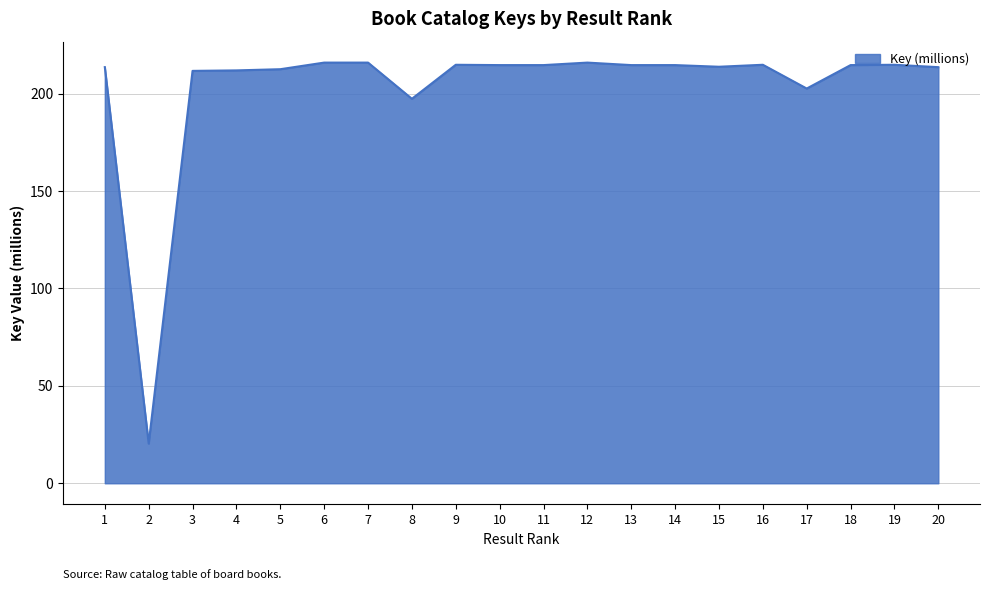

Does the chart have visible grid lines?

Yes